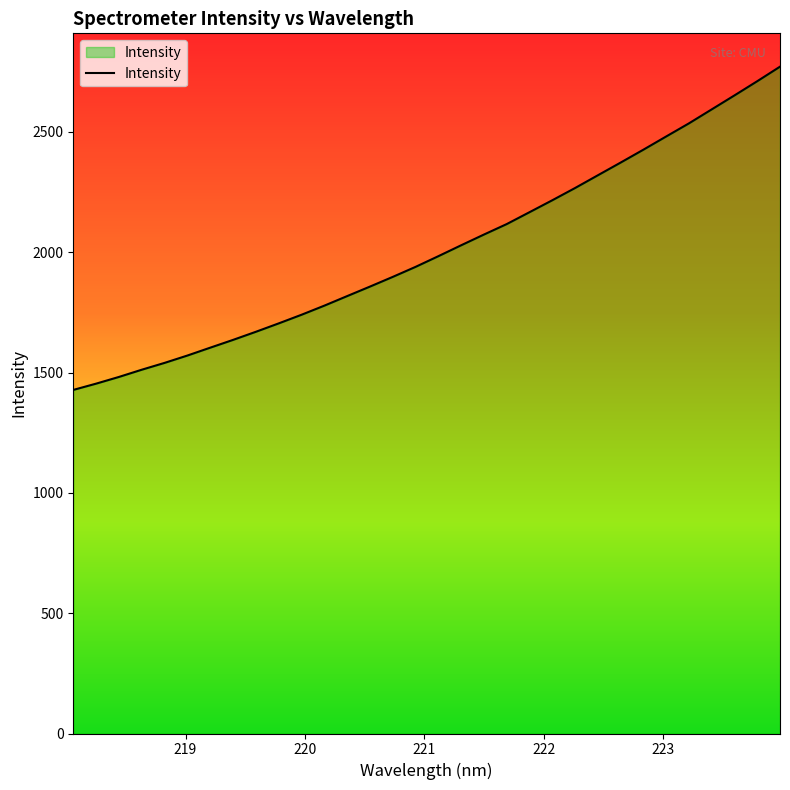

What is the smallest value displayed?

1427.8